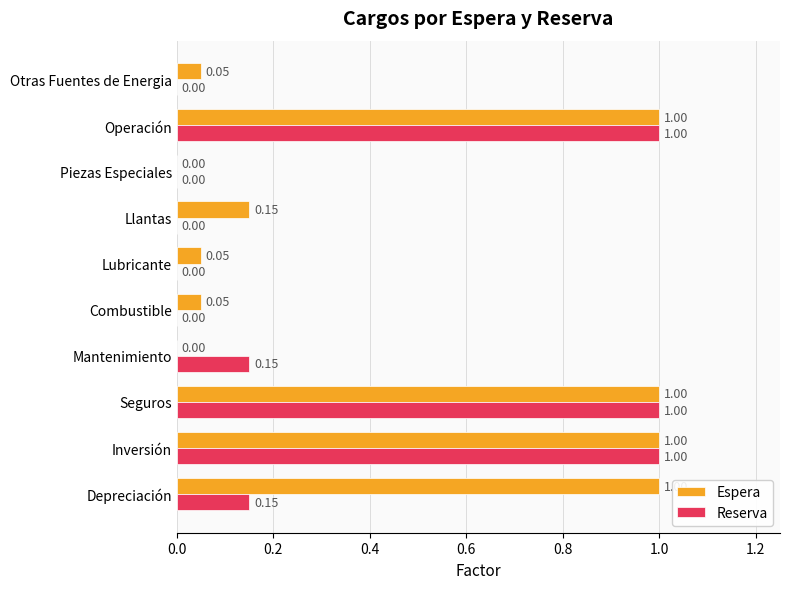

What is the sum of all Espera values?

4.3